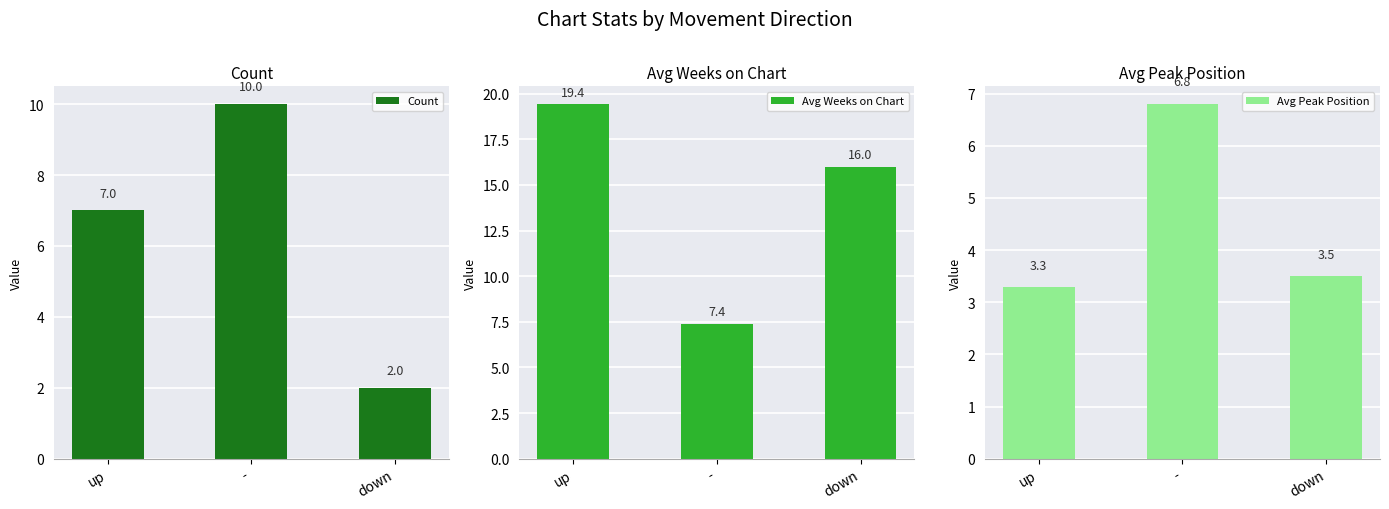

Reading left to right, extract all data points from this chart.

Count: 7.0	10.0	2.0
Avg Weeks on Chart: 19.4	7.4	16.0
Avg Peak Position: 3.3	6.8	3.5